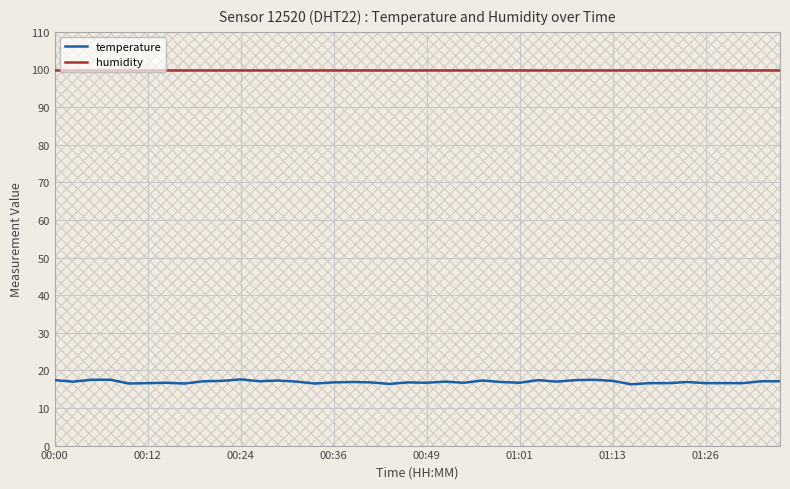

True or false: humidity and temperature intersect in this chart.

False